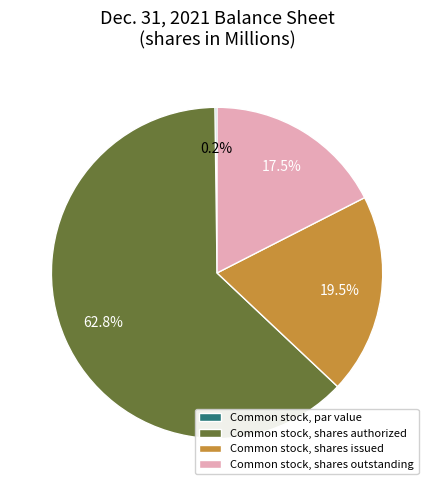

Which slice represents more than half of the pie?

Common stock, shares authorized